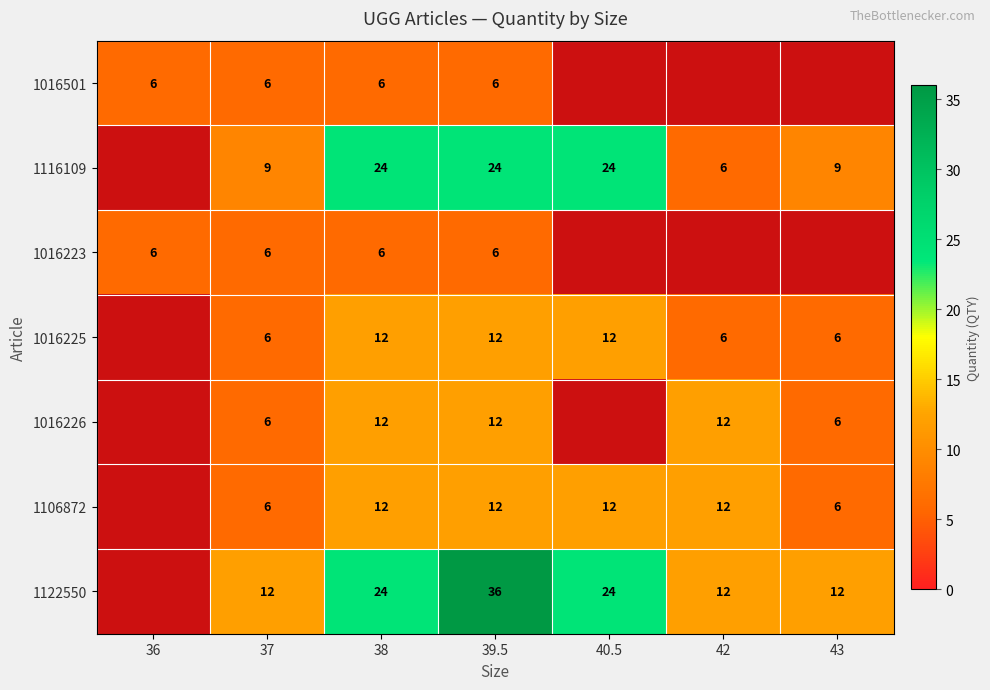

The 1116109 series shows 9 at 43. True or false?

True